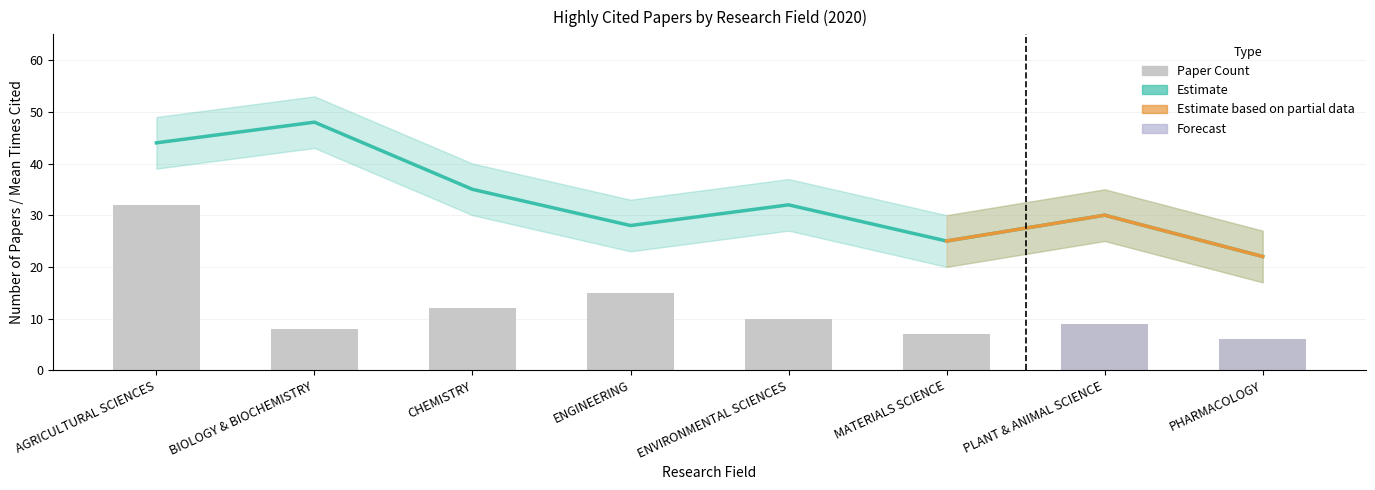

Reading right to left, extract all data points from this chart.

PHARMACOLOGY=6	PLANT & ANIMAL SCIENCE=9	MATERIALS SCIENCE=7	ENVIRONMENTAL SCIENCES=10	ENGINEERING=15	CHEMISTRY=12	BIOLOGY & BIOCHEMISTRY=8	AGRICULTURAL SCIENCES=32